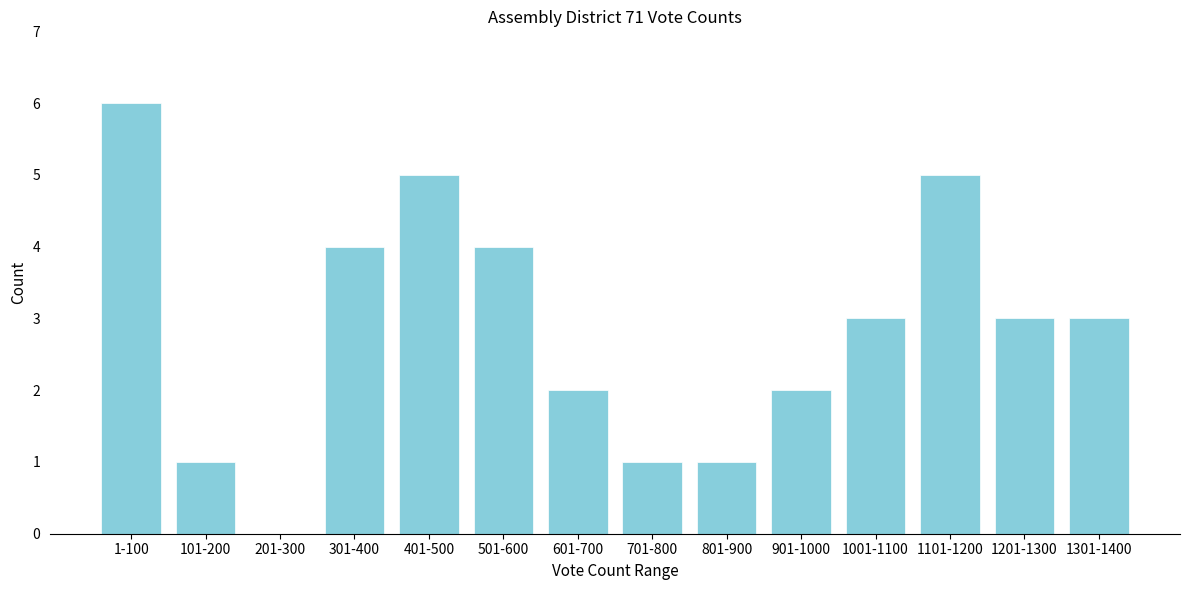

Reading left to right, list all the values displayed in this chart.

1-100=6	101-200=1	201-300=0	301-400=4	401-500=5	501-600=4	601-700=2	701-800=1	801-900=1	901-1000=2	1001-1100=3	1101-1200=5	1201-1300=3	1301-1400=3